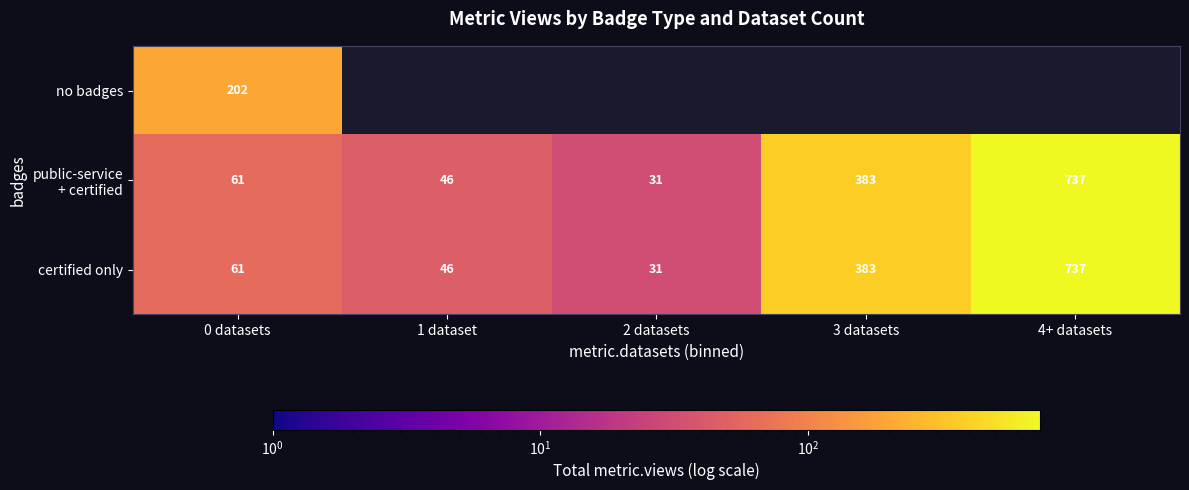

The no badges series shows 202 at 0 datasets. True or false?

True